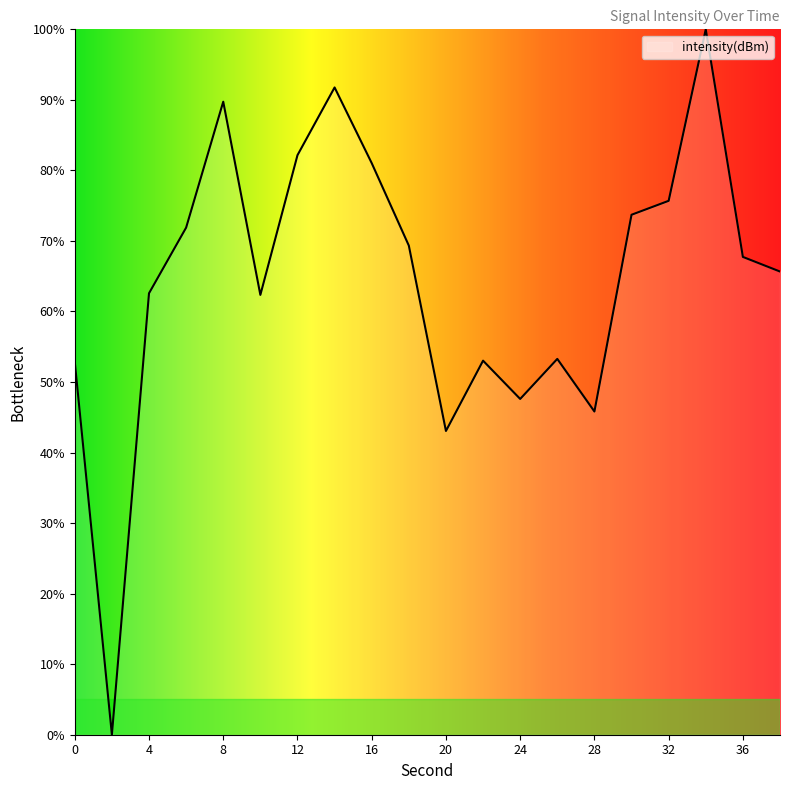

Does the chart have visible grid lines?

No